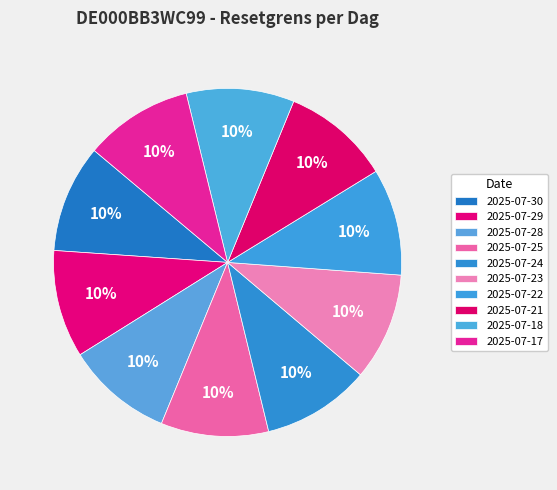

Combined, what portion of the pie is 2025-07-17 and 2025-07-28?

20.0%